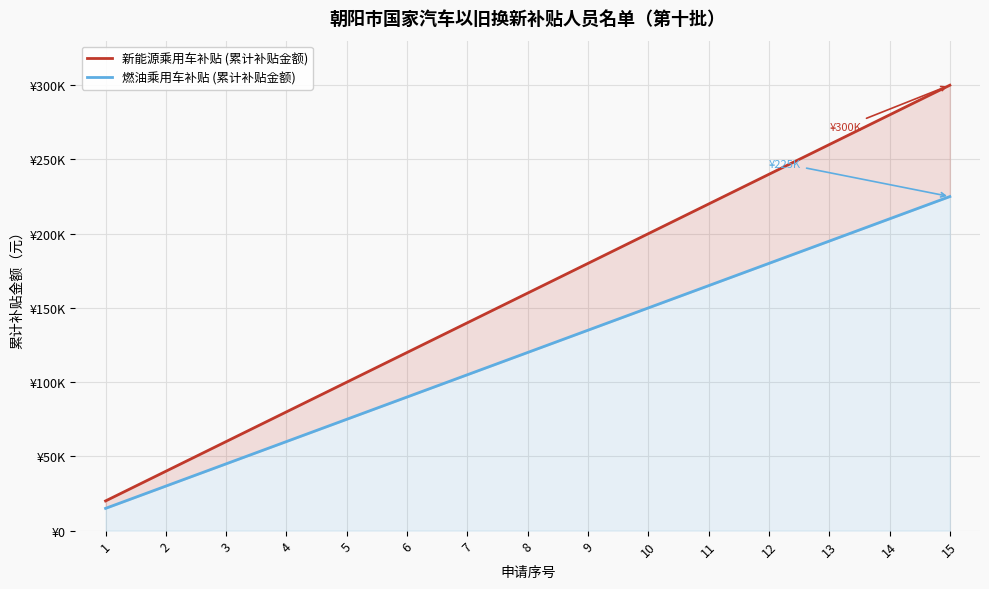

What are all the series names shown in the legend?

新能源乘用车补贴 (累计补贴金额), 燃油乘用车补贴 (累计补贴金额)